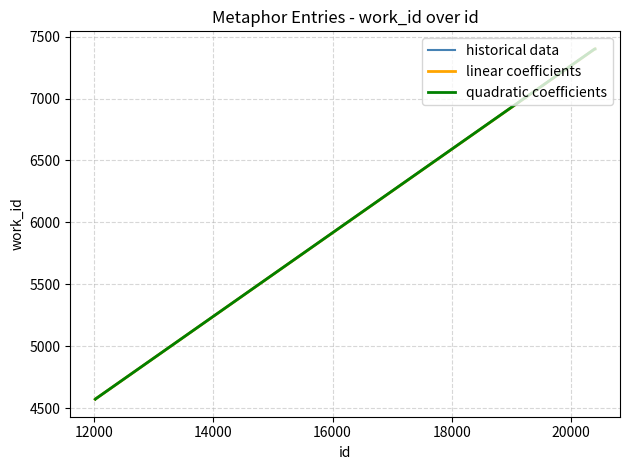

What is the minimum value for historical data?

4574.0